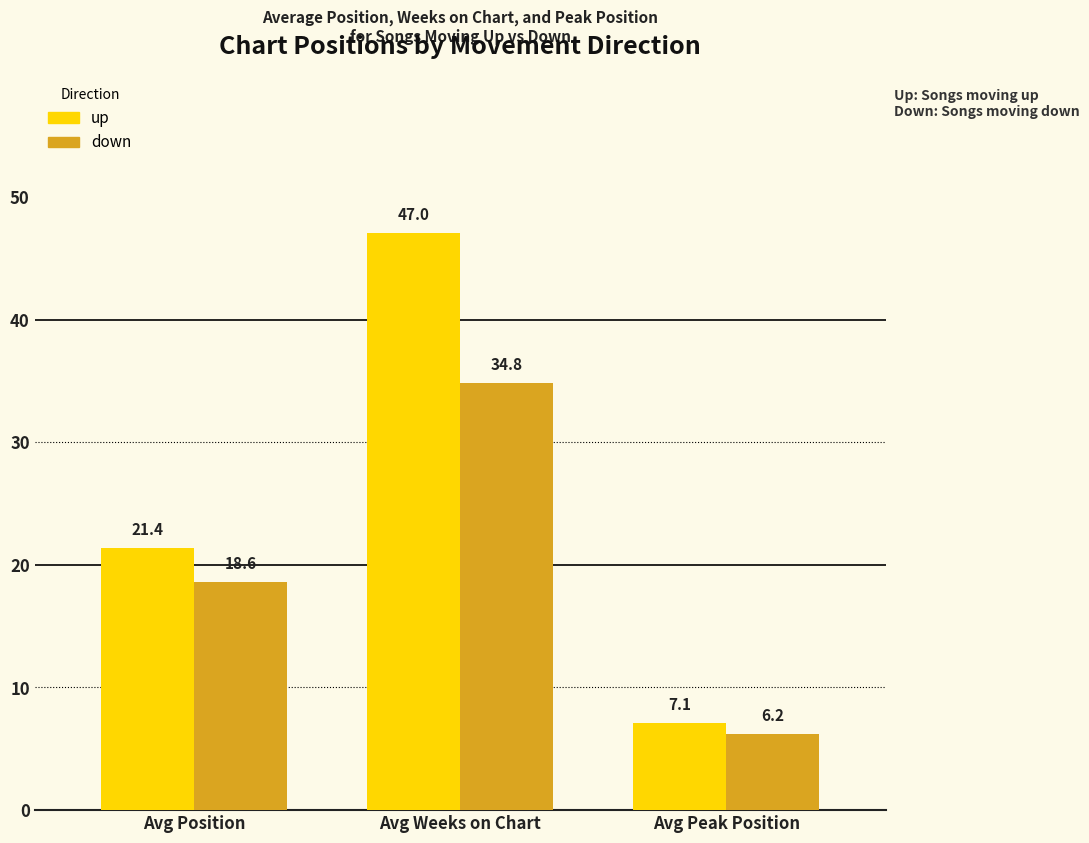

The value of down at Avg Weeks on Chart is 49.8. True or false?

False